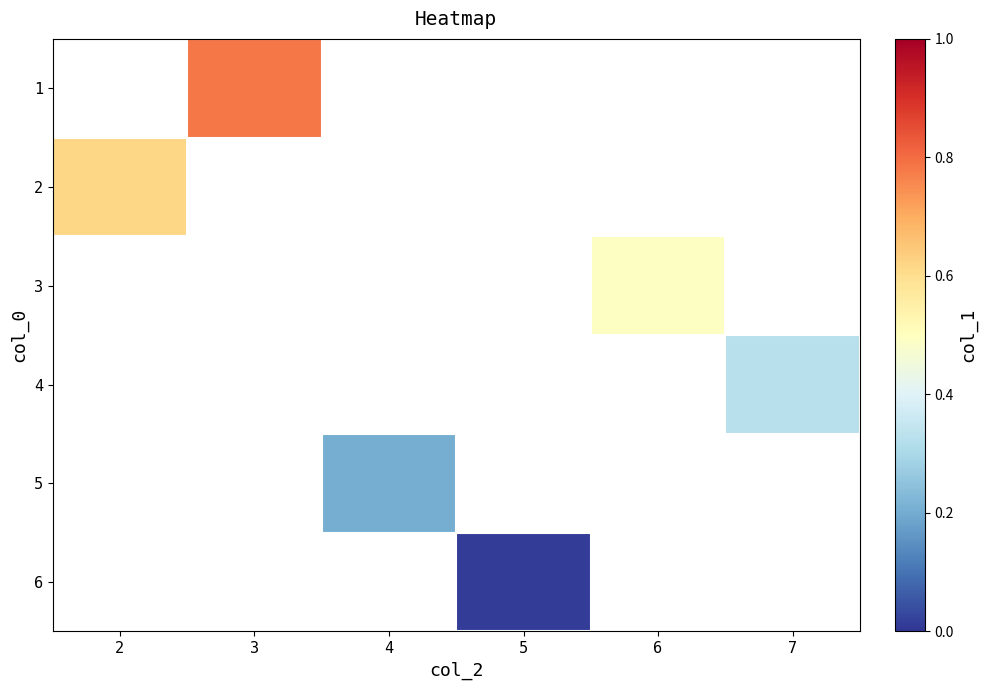

Is the value of 5 at 7 greater than the value of 6 at 2?

No